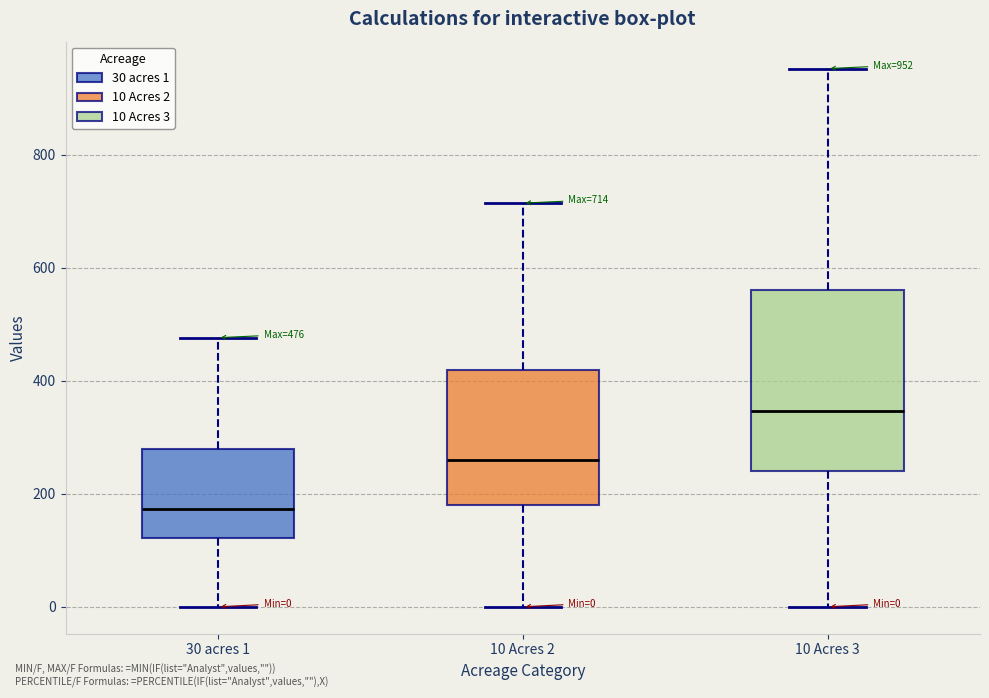

Which box is the tallest, from its lower edge to its upper edge?

10 Acres 3